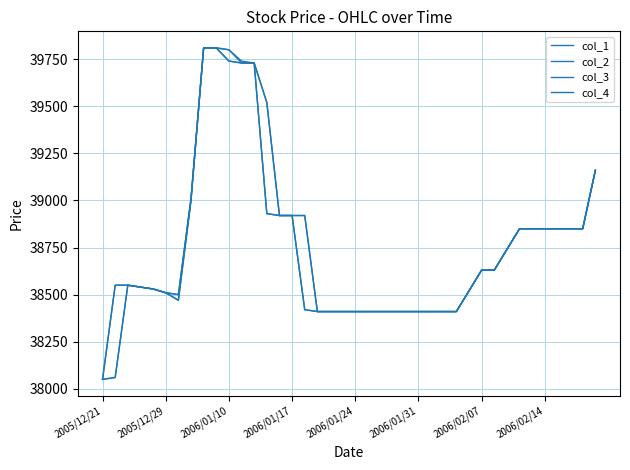

What is the difference between the maximum and minimum values in the col_2 series?

1760